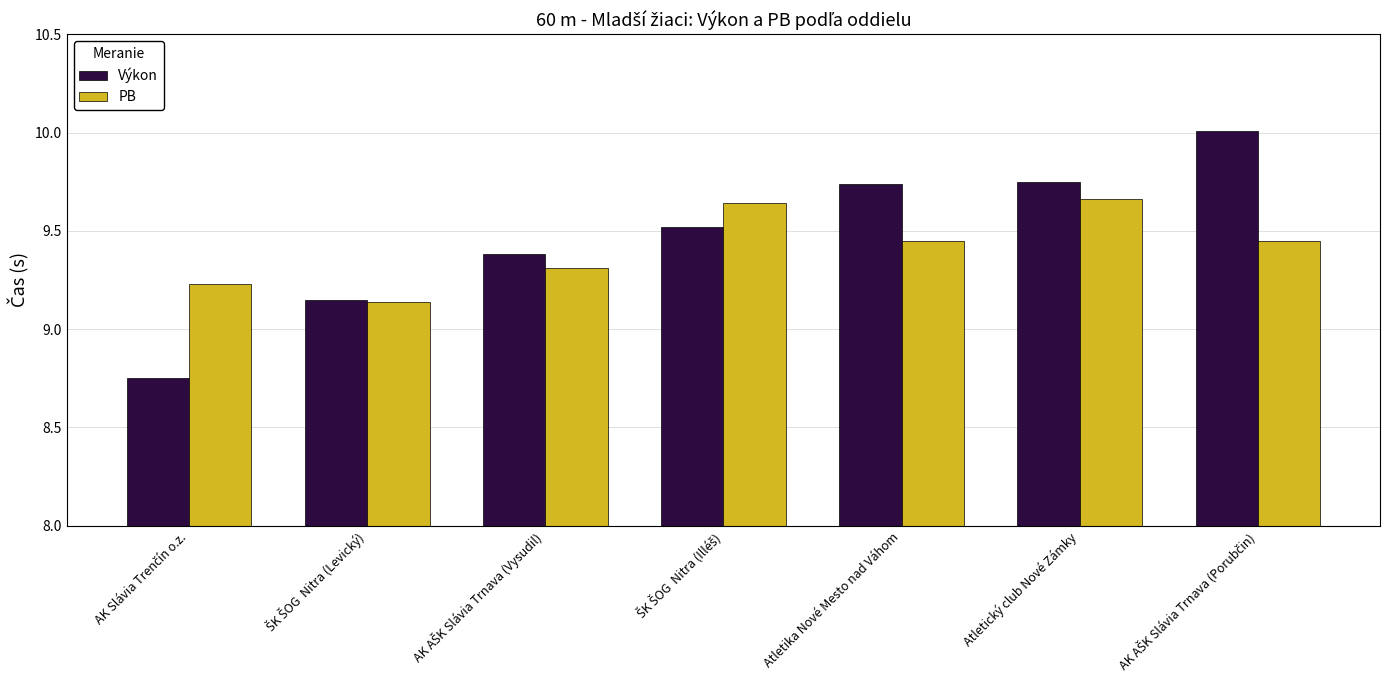

What are all the series names shown in the legend?

Výkon, PB